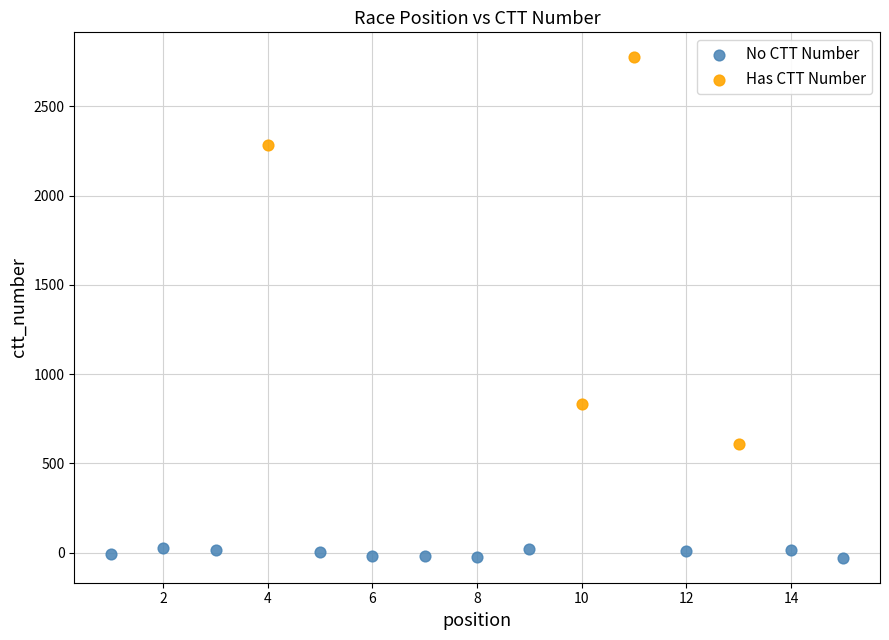

Which series has the widest spread of Y values?

Has CTT Number